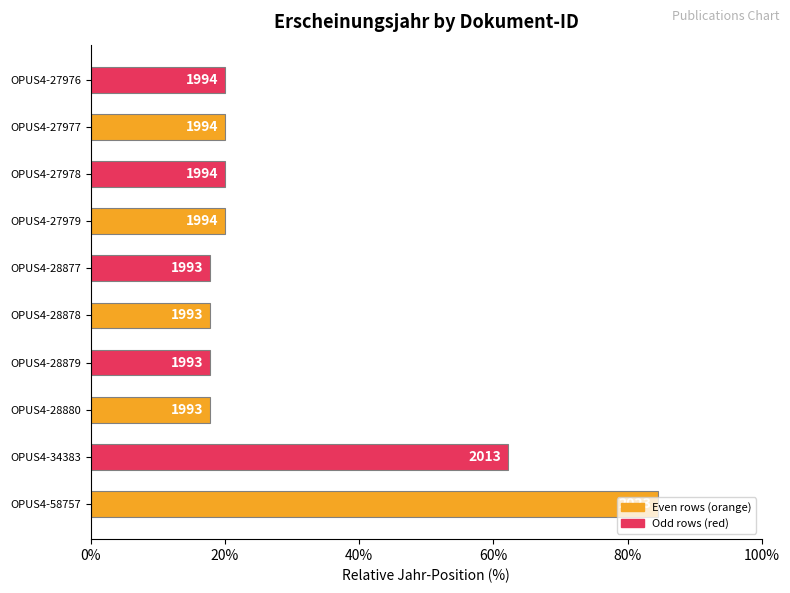

How many bars are there in total?

10